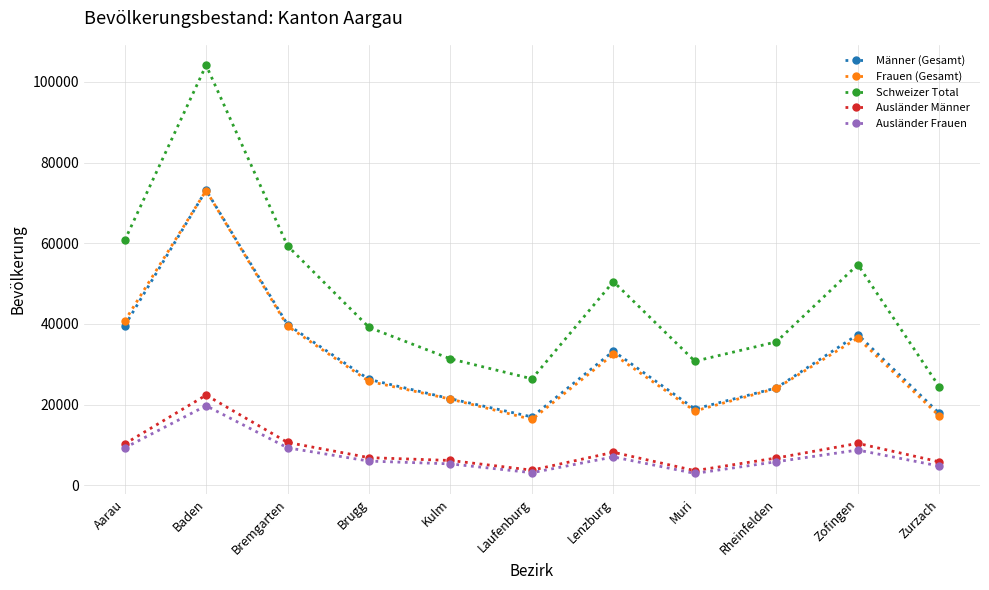

True or false: Männer (Gesamt) and Ausländer Frauen intersect in this chart.

False